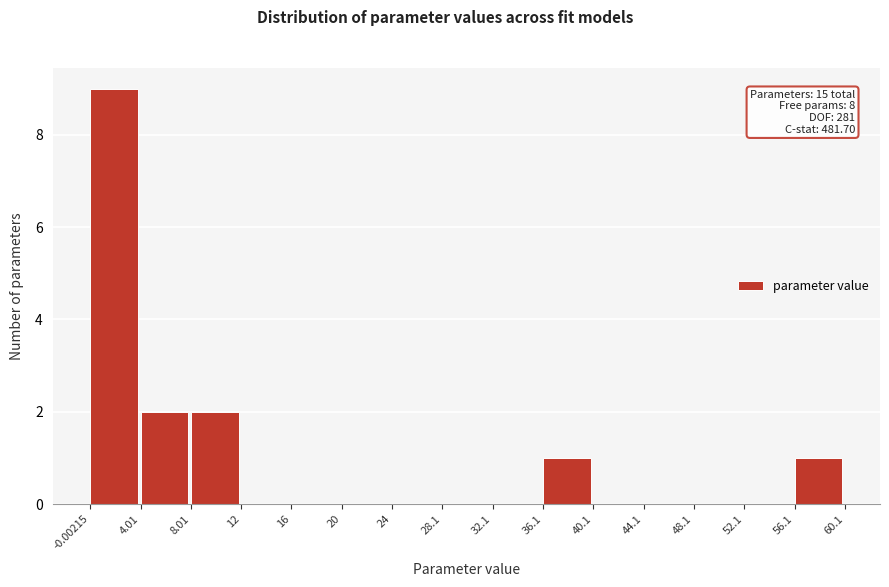

Which range on the x-axis has the tallest bar?

-0.00215 to 4.01